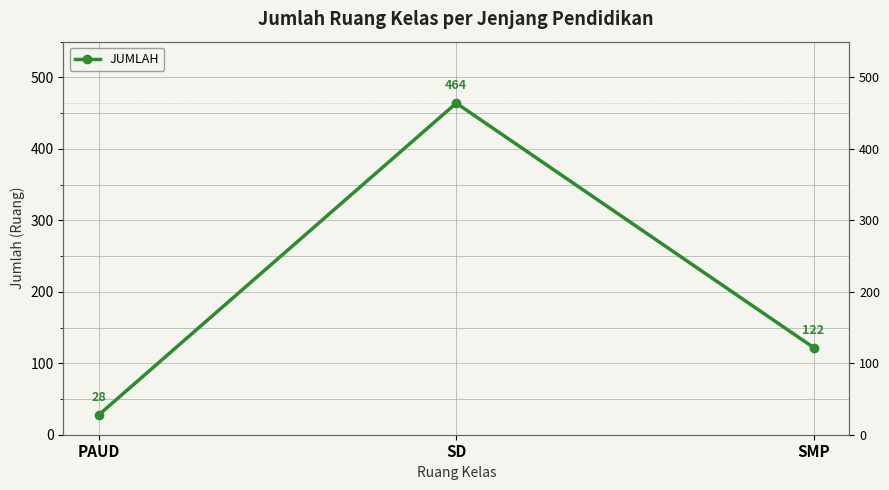

How many values are below 122?

1